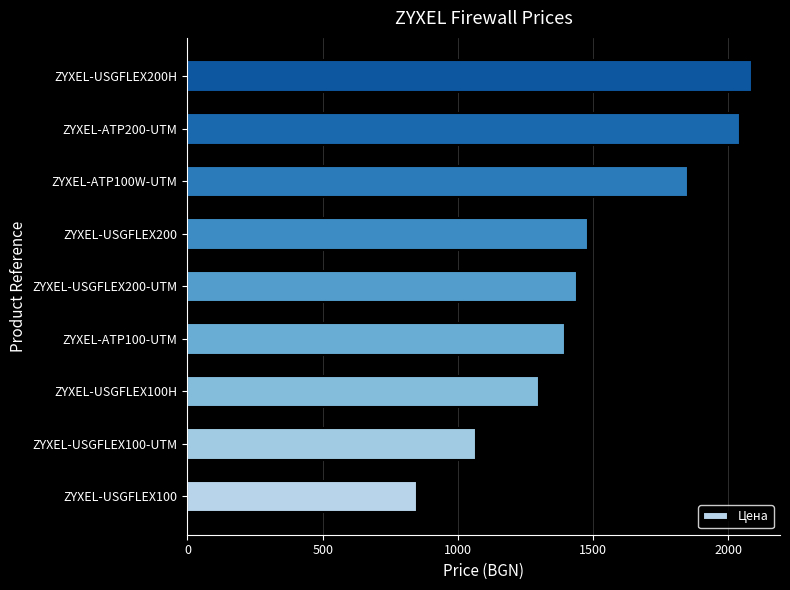

What is the change in value from ZYXEL-USGFLEX100-UTM to ZYXEL-ATP100W-UTM?

+782.3